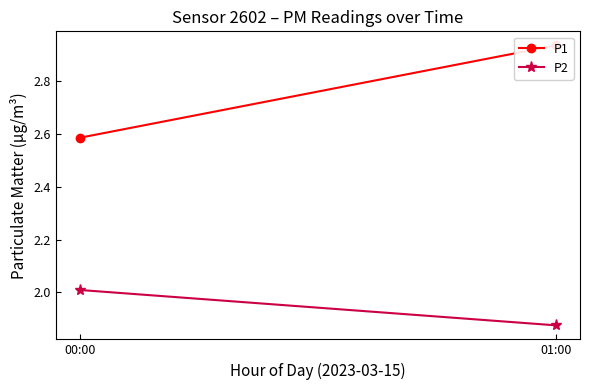

At which label does P1 reach its minimum?

00:00